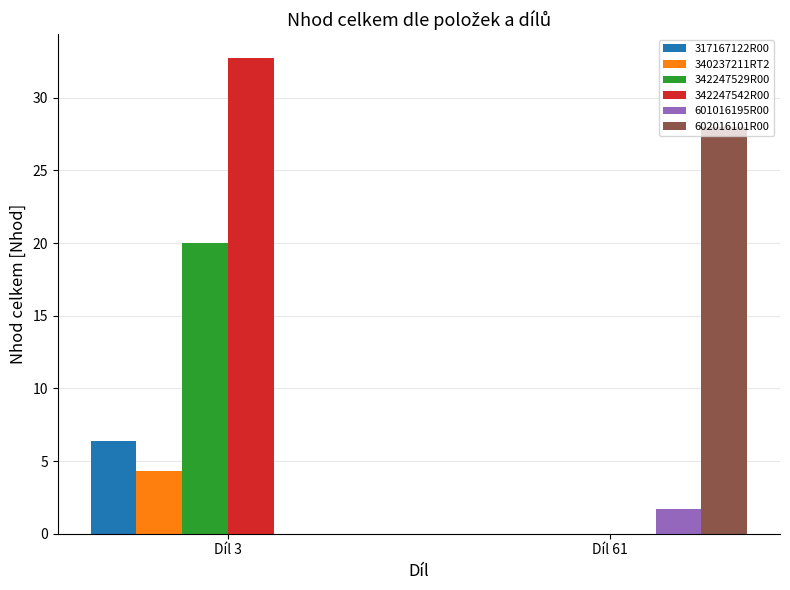

The 340237211RT2 series shows 4.3 at Díl 3. True or false?

True